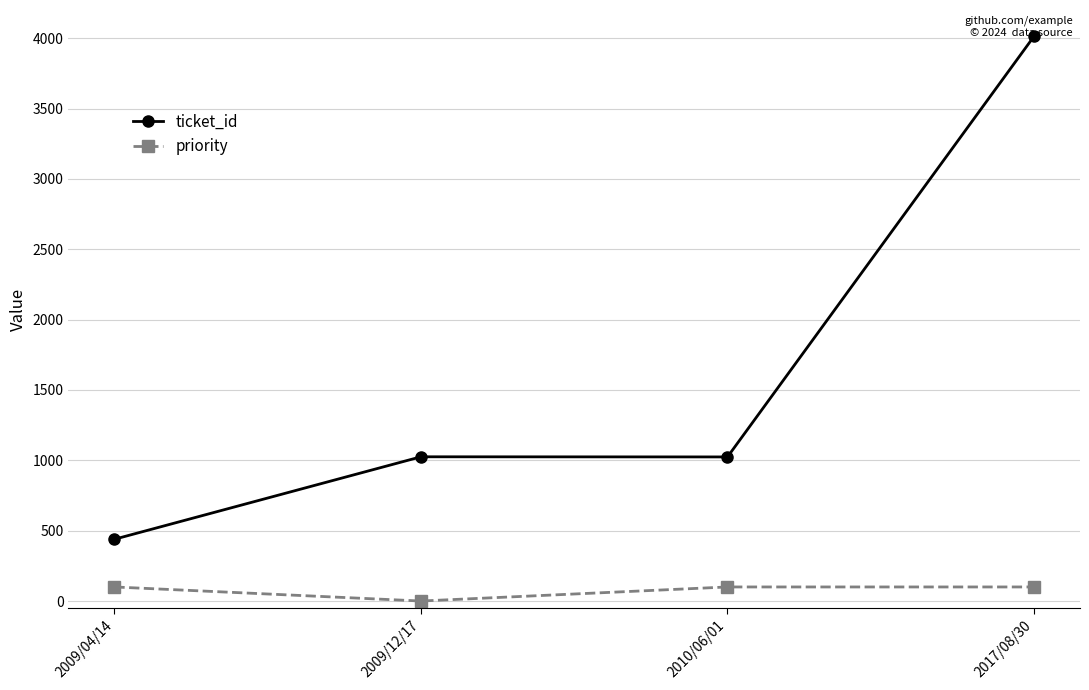

Rank the series by their maximum value, from lowest to highest.

priority, ticket_id